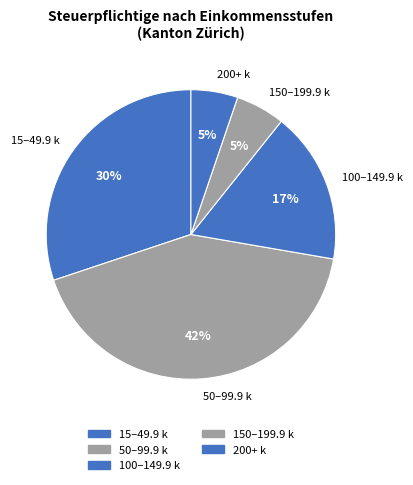

To the nearest percent, what is the average slice percentage?

20%